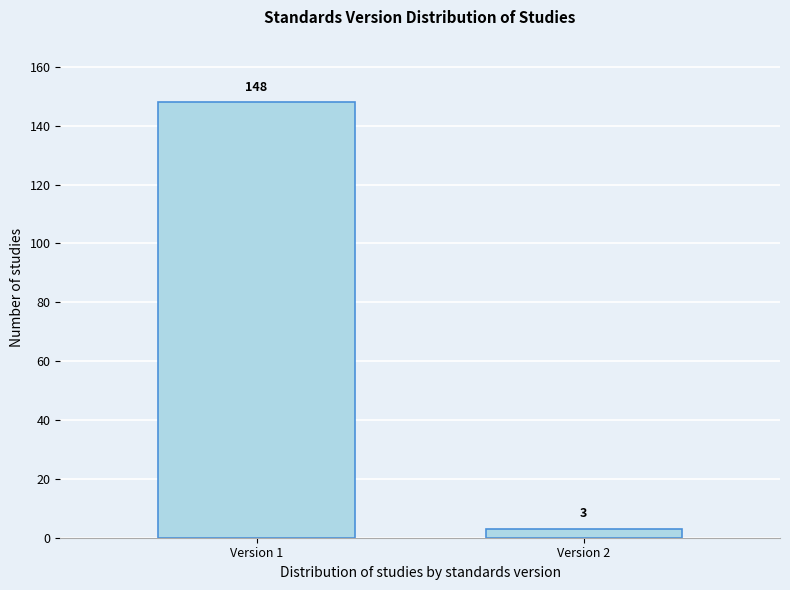

Reading left to right, extract all data points from this chart.

148	3